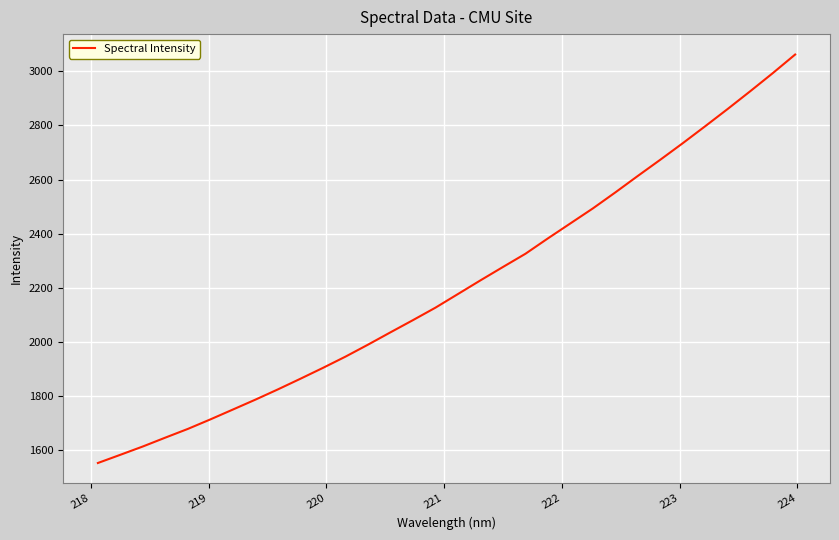

What is the sum of all values?

70643.2